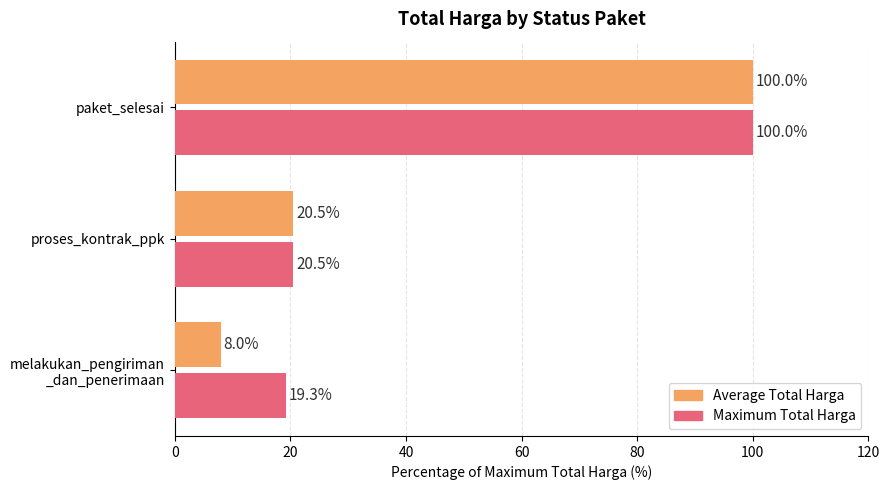

List the series in order of their overall mean, lowest first.

Average Total Harga, Maximum Total Harga